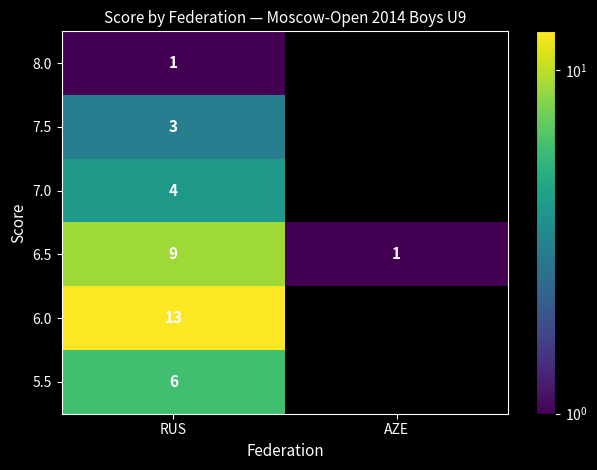

What is the spread (max minus min) of values at RUS?

12